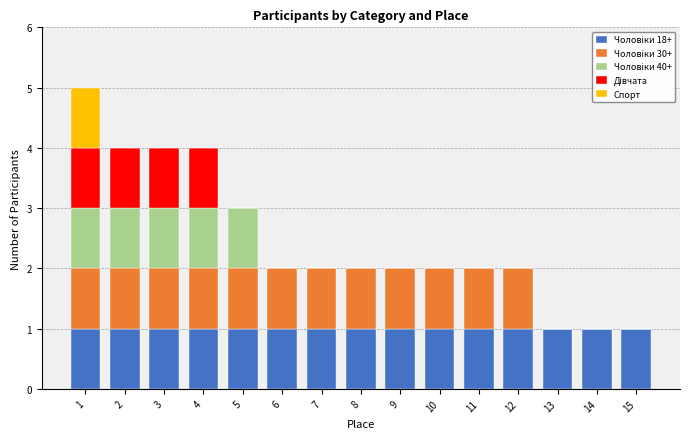

What is the total value across all series at 4?

4